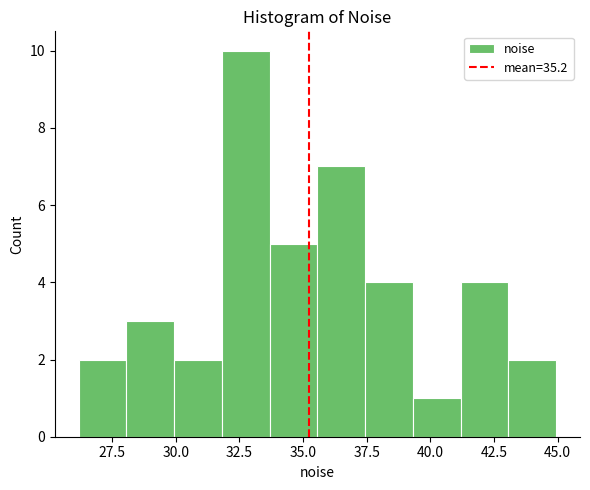

Read against the x-axis, roughly where is the centre of the tallest bar?

32.5